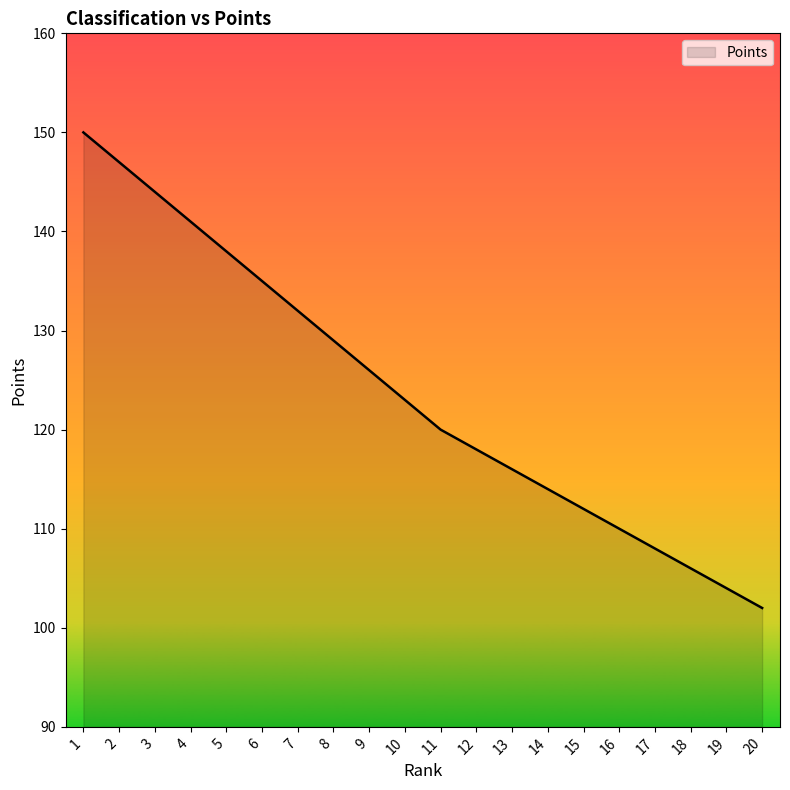

List the labels in order of value, smallest first.

20, 19, 18, 17, 16, 15, 14, 13, 12, 11, 10, 9, 8, 7, 6, 5, 4, 3, 2, 1